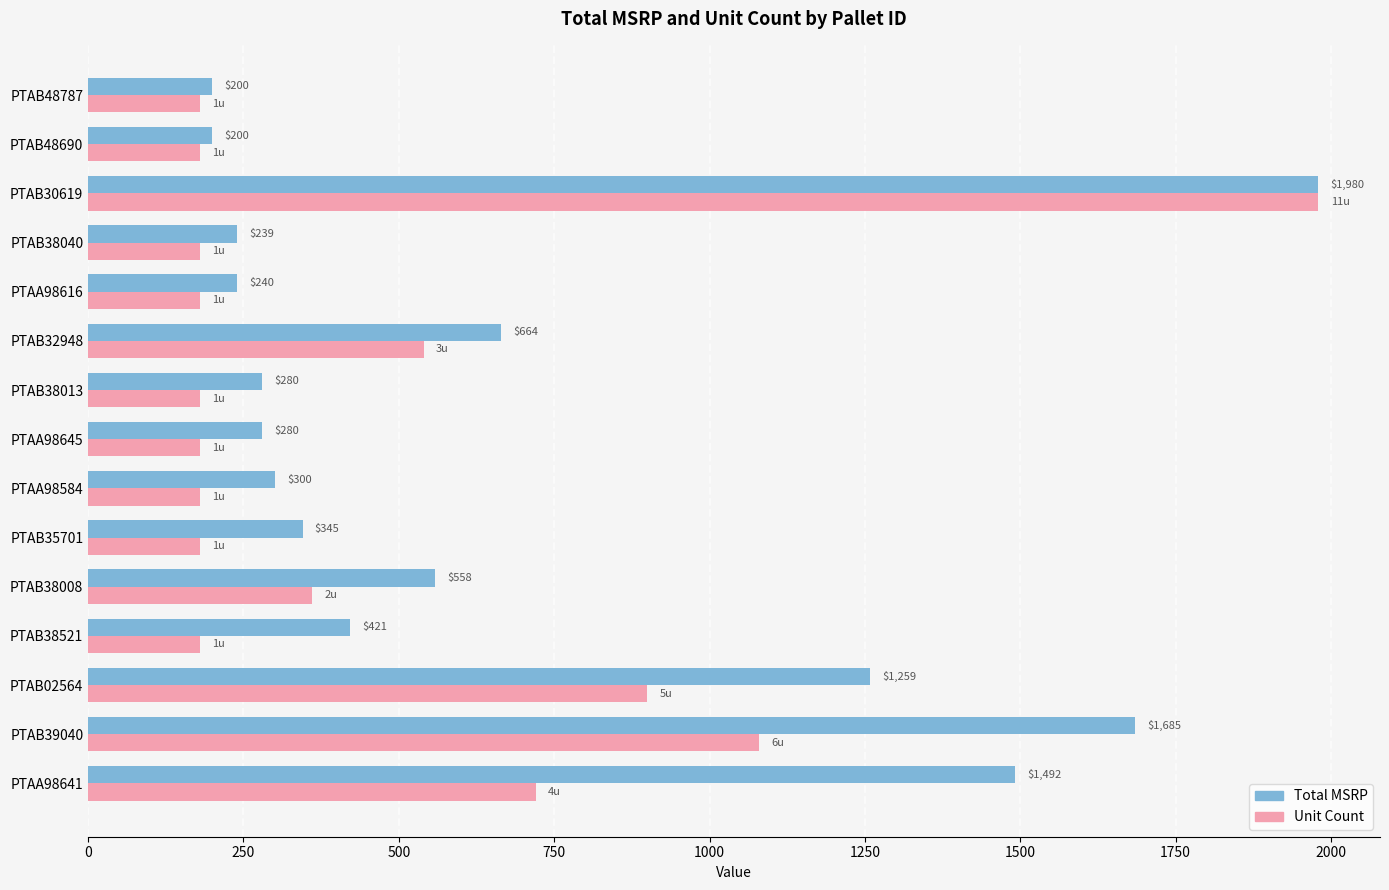

What is the minimum value shown in the chart?

180.0